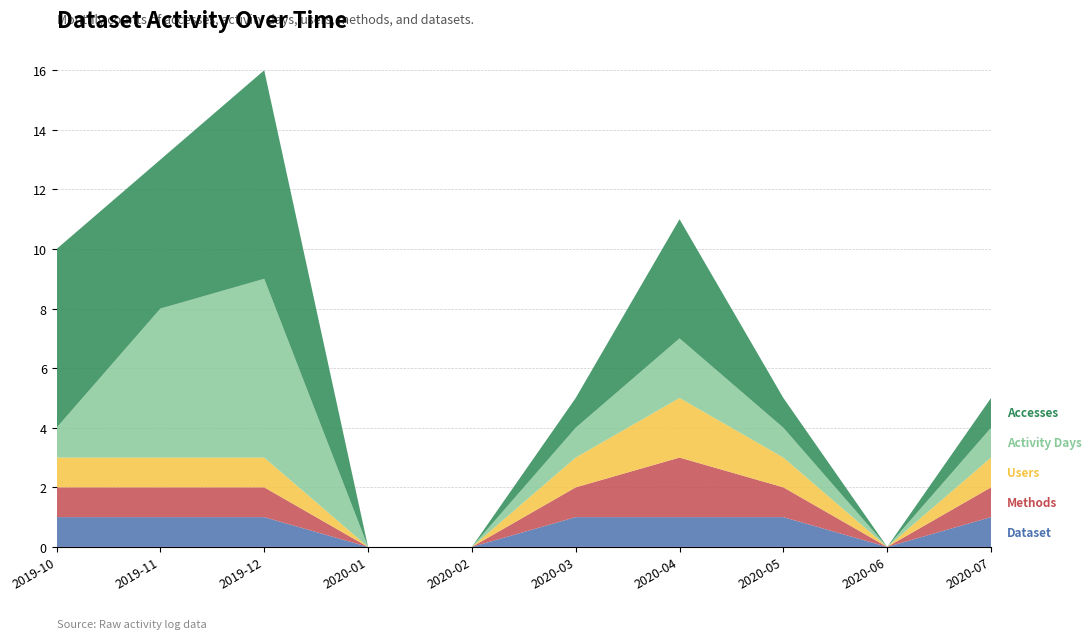

Reading left to right, extract all data points from this chart.

Accesses: 6	5	7	0	0	1	4	1	0	1
Activity Days: 1	5	6	0	0	1	2	1	0	1
Users: 1	1	1	0	0	1	2	1	0	1
Methods: 1	1	1	0	0	1	2	1	0	1
Dataset: 1	1	1	0	0	1	1	1	0	1